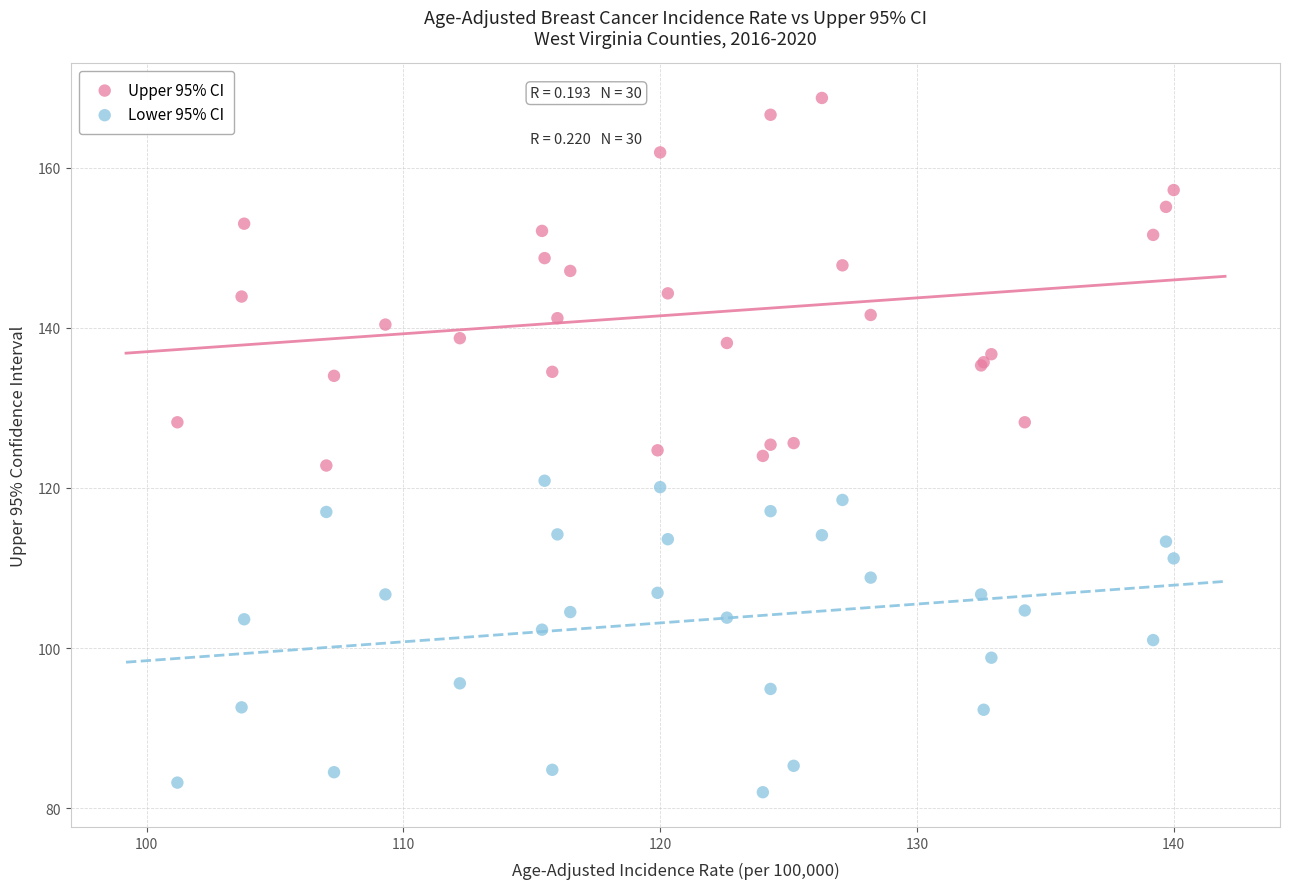

Which series contains the highest Y value?

Upper 95% CI